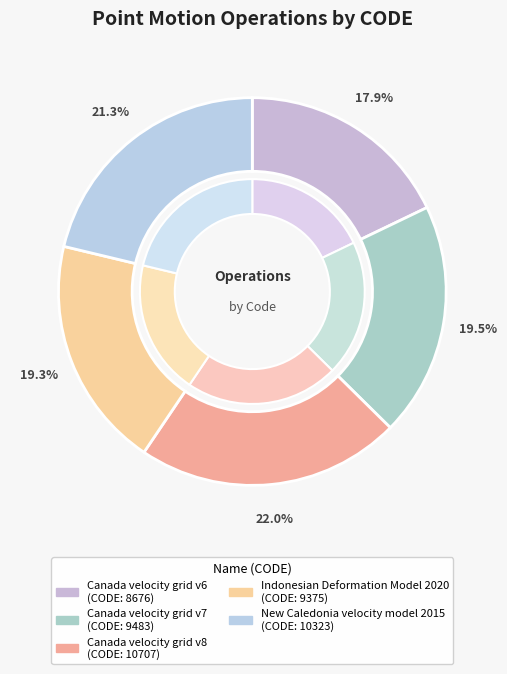

Is there any slice that represents more than half of the pie?

No